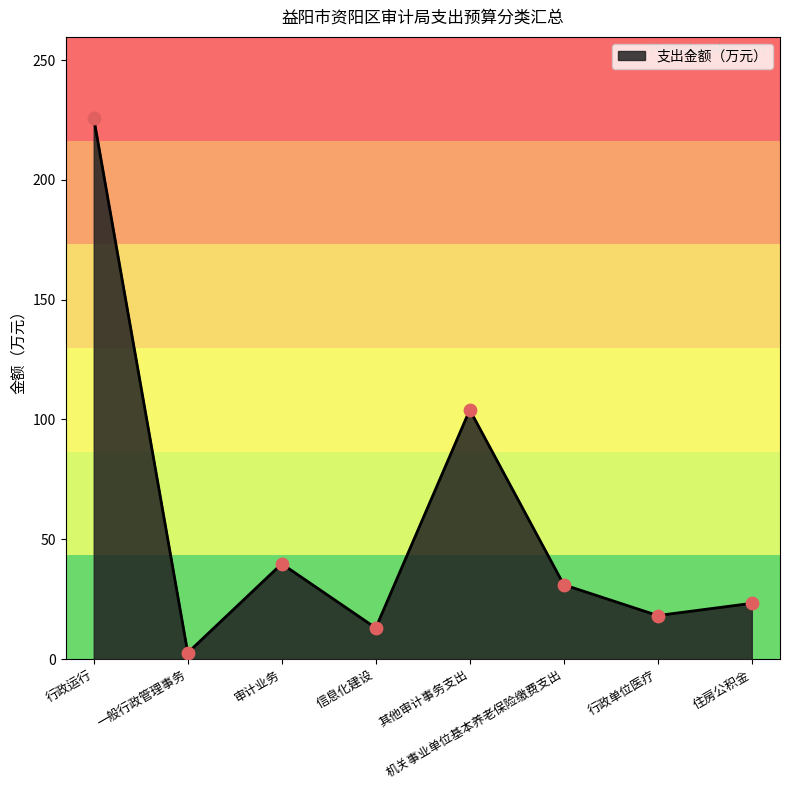

Which has a higher value, 行政单位医疗 or 信息化建设?

行政单位医疗